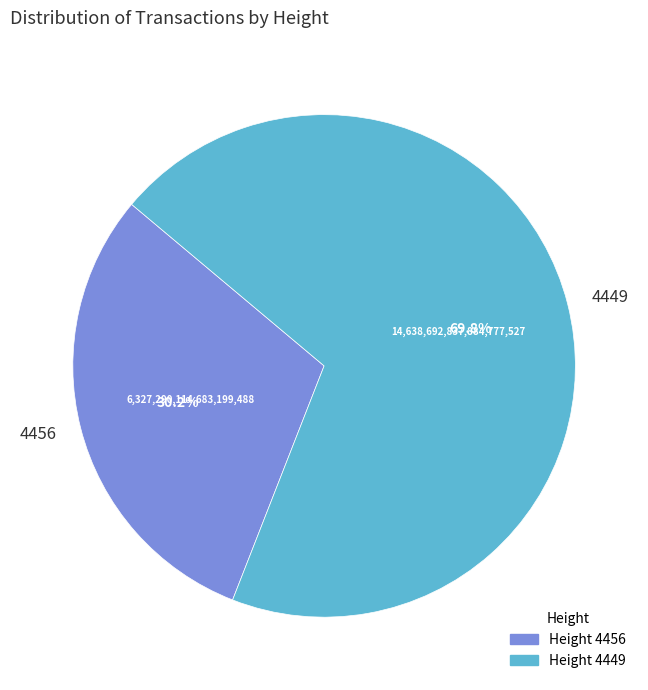

The 4449 slice represents 58% of the pie. True or false?

False